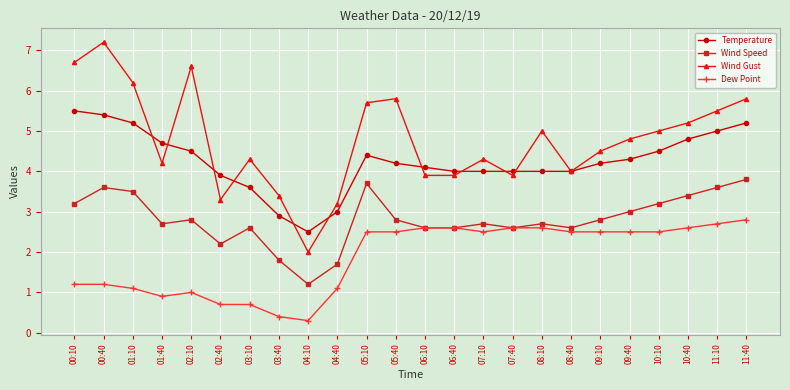

What is the smallest value displayed?

0.3